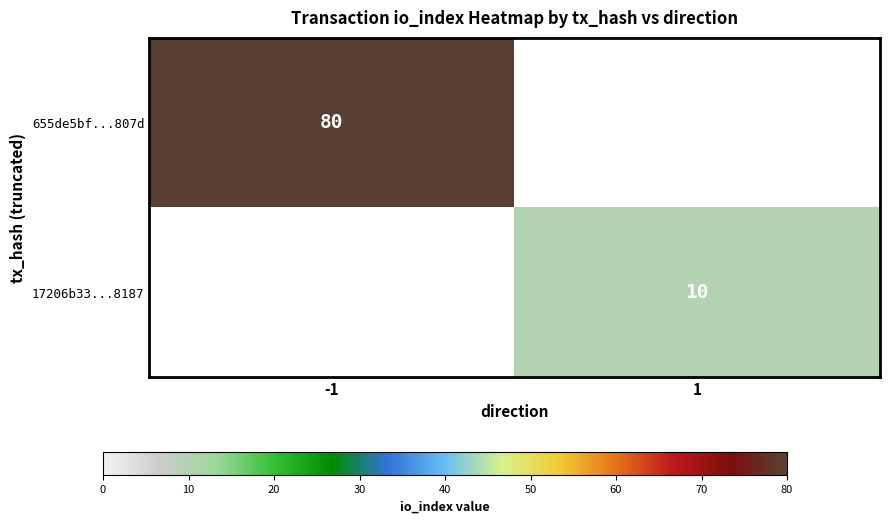

Is the value of 655de5bf...807d at -1 greater than the value of 17206b33...8187 at 1?

Yes